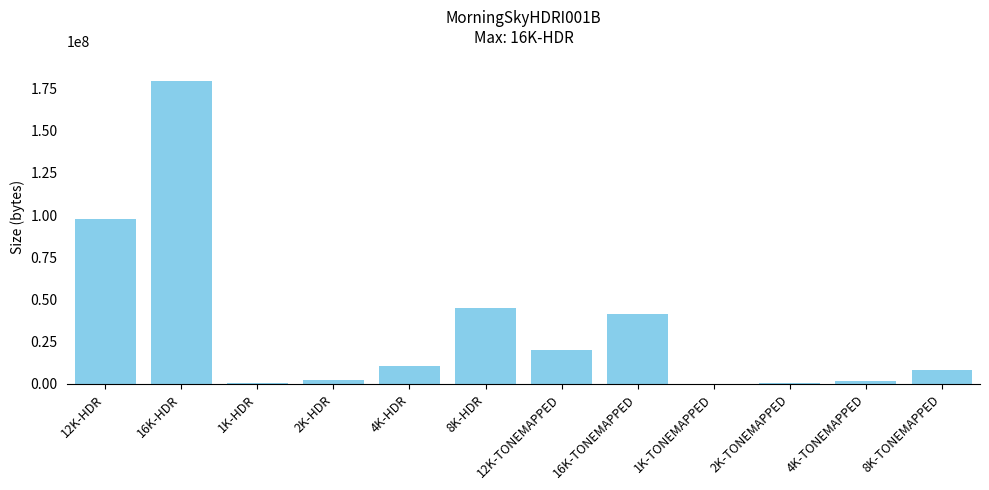

The chart shows a value of 97777623 at 12K-HDR. True or false?

True